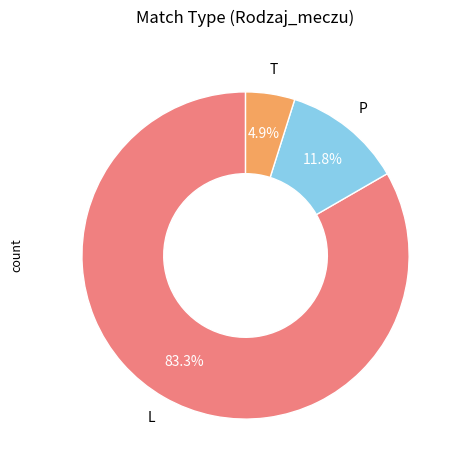

To the nearest percent, what portion does T represent?

5%